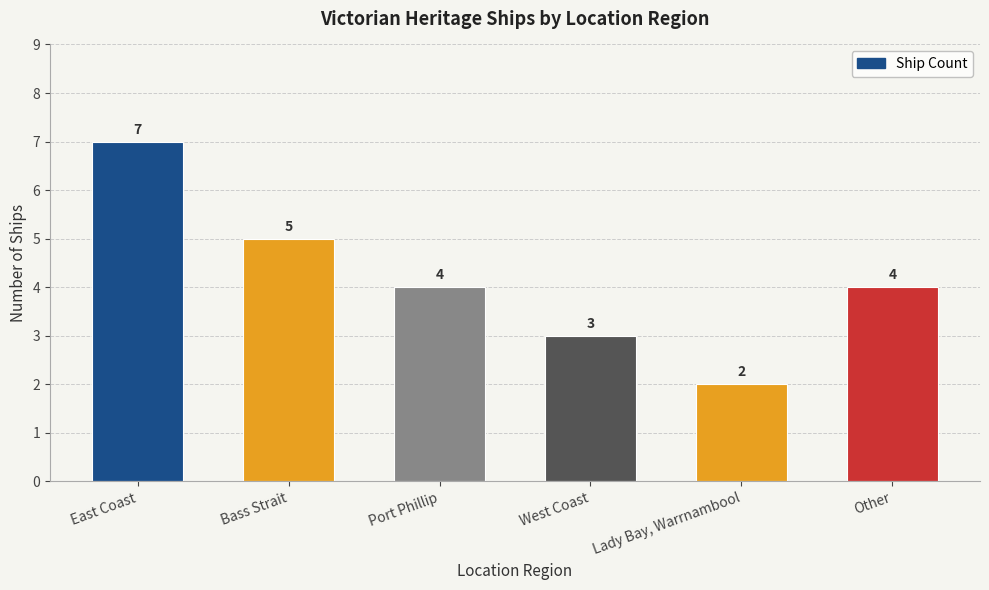

What is the greatest value displayed?

7